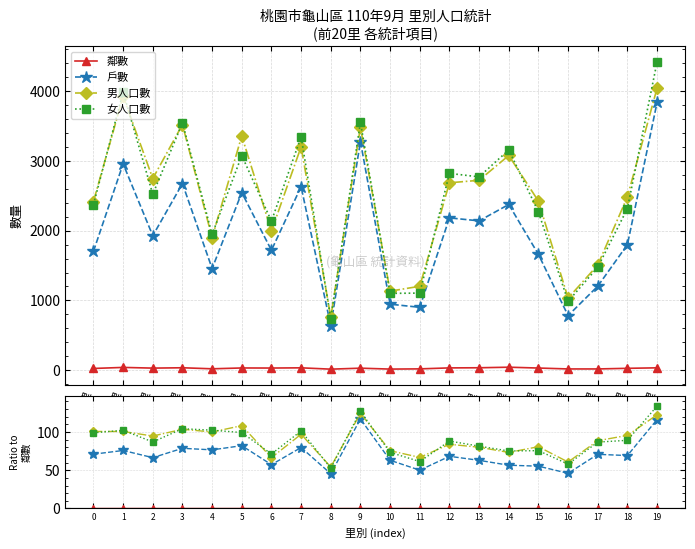

How many lines are shown in the chart?

4